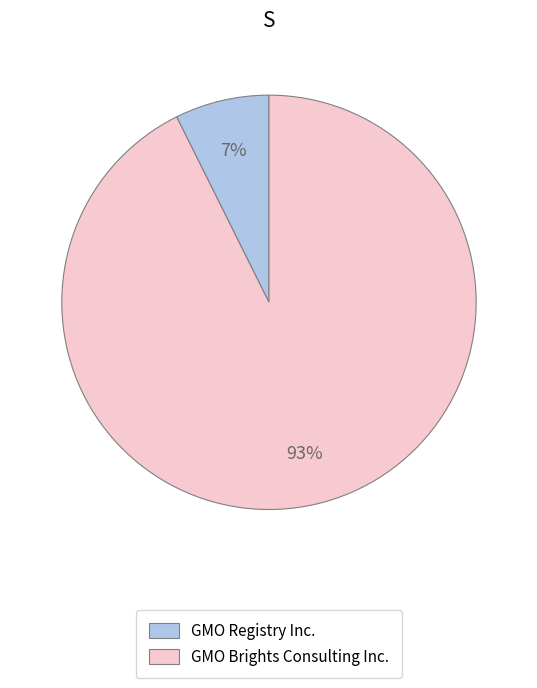

Which category has the smallest portion of the pie?

GMO Registry Inc.